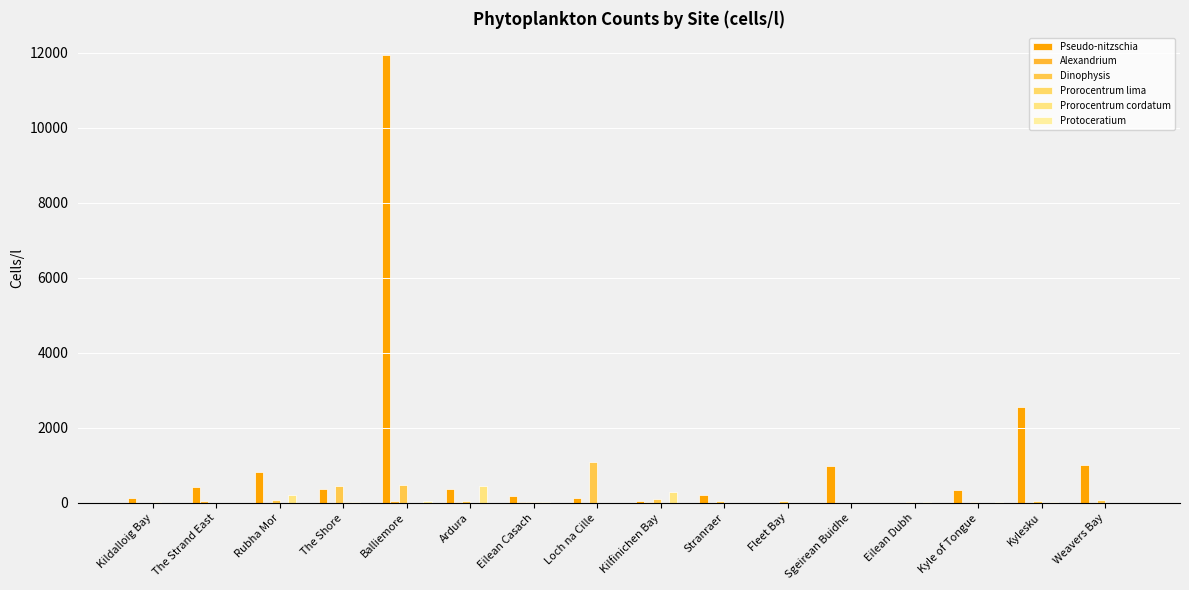

Is the value of Protoceratium at Eilean Casach greater than the value of Dinophysis at Eilean Casach?

No